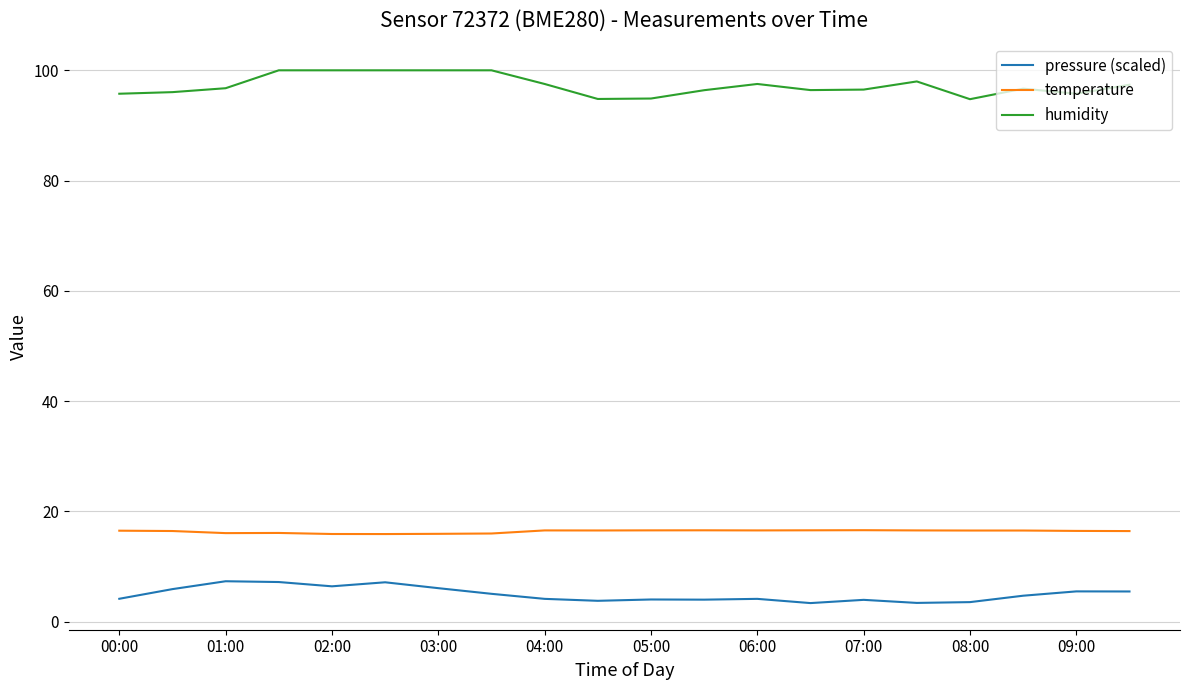

Which series has the largest total across all categories?

humidity